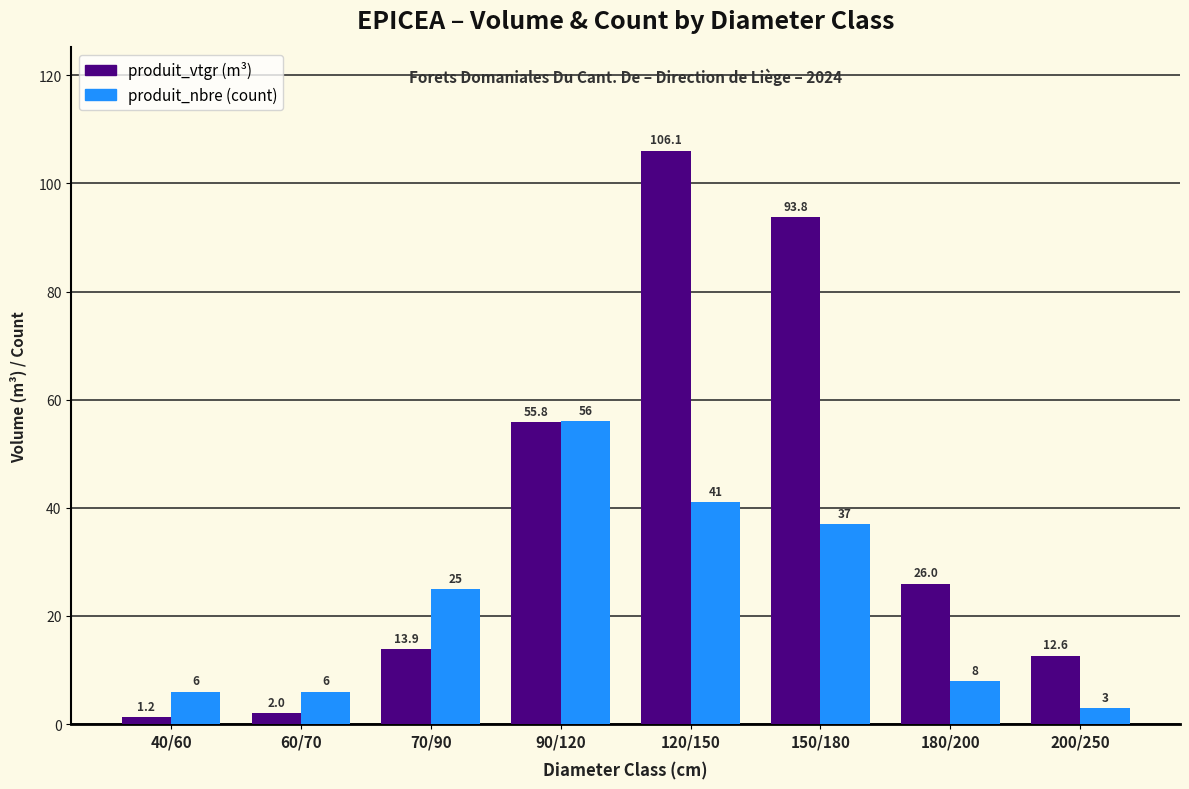

At which category is the sum across all series the highest?

120/150